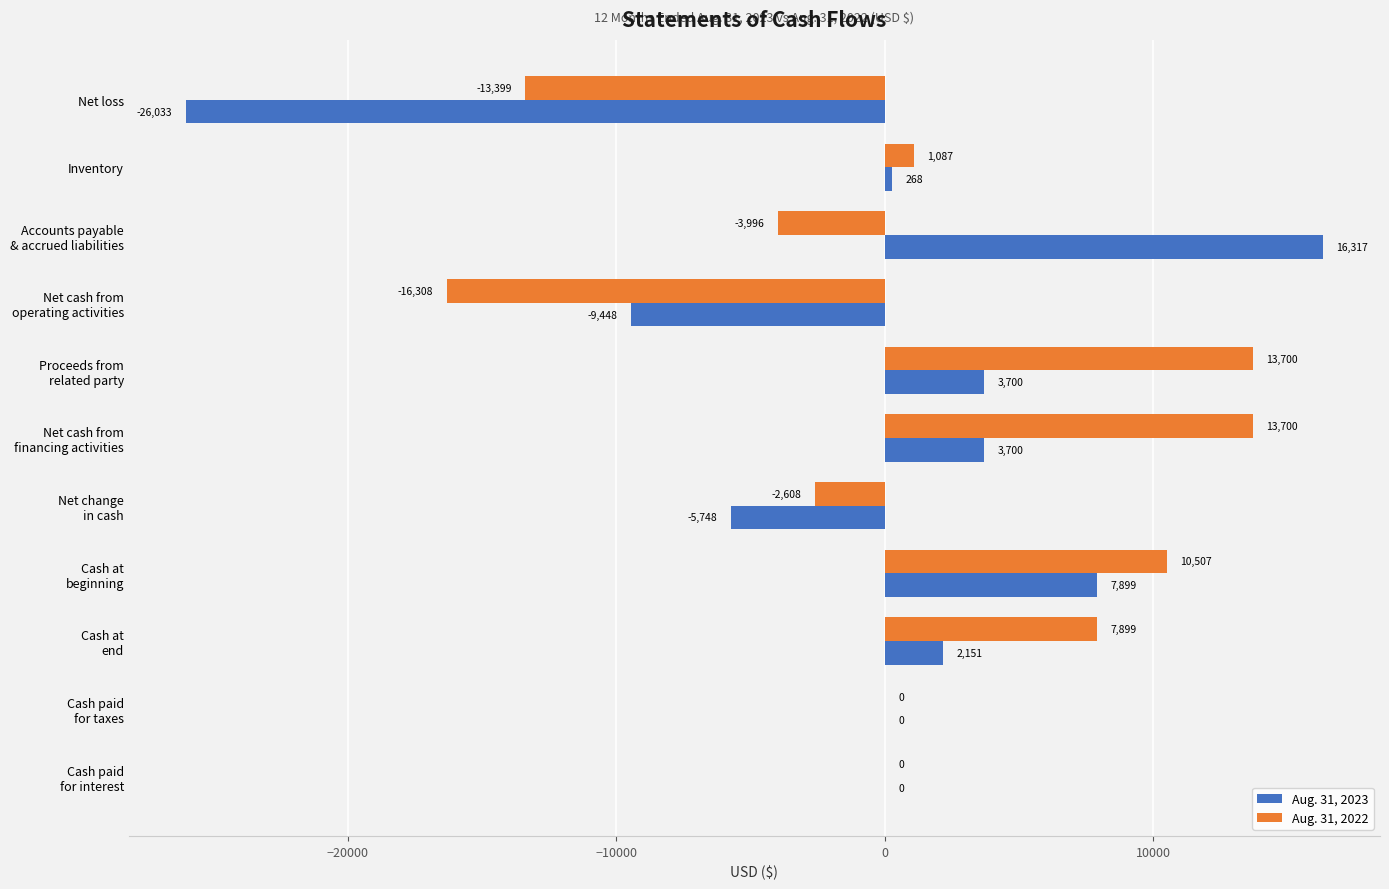

What is the maximum value shown in the chart?

16317